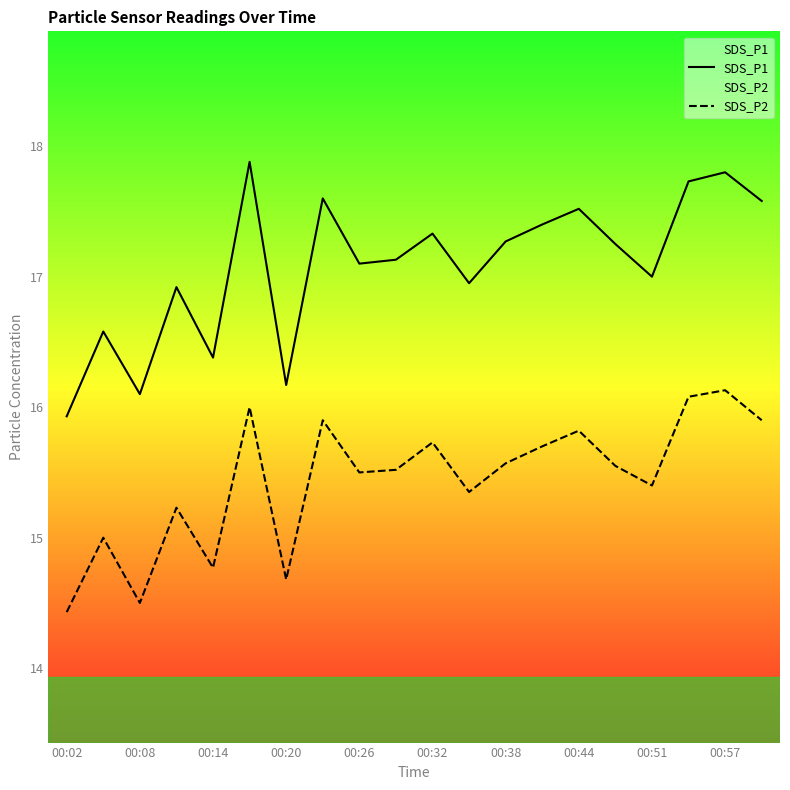

True or false: SDS_P1 and SDS_P2 cross at least once.

False